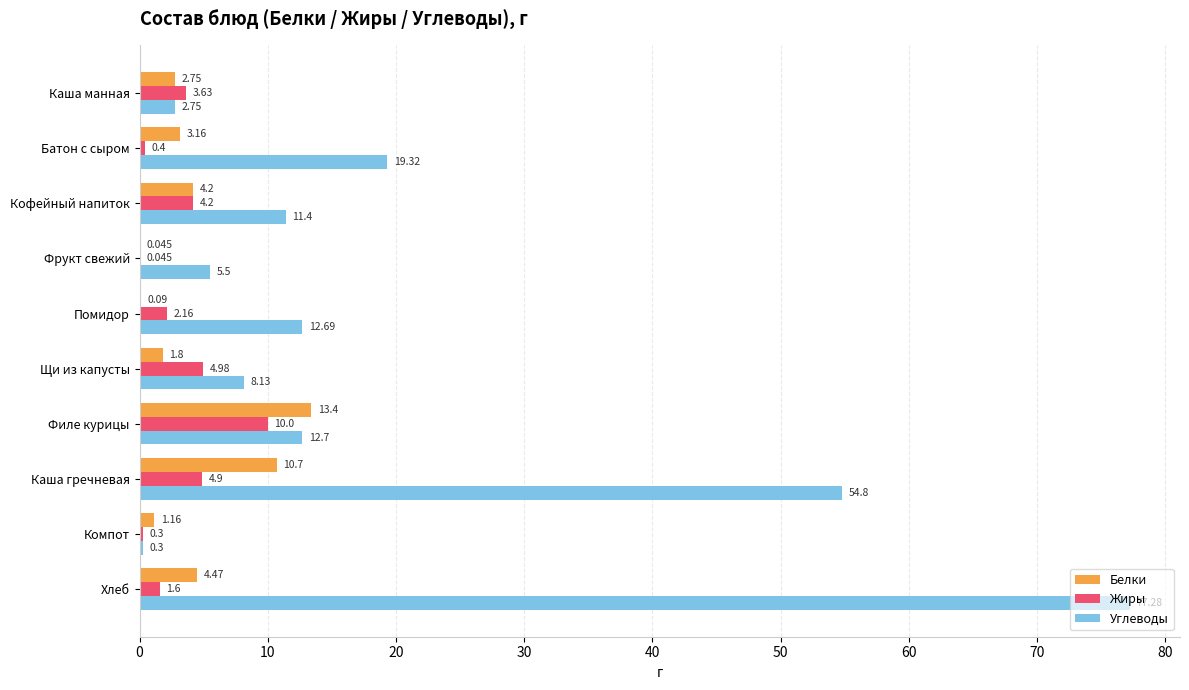

At which category is the sum across all series the highest?

Хлеб